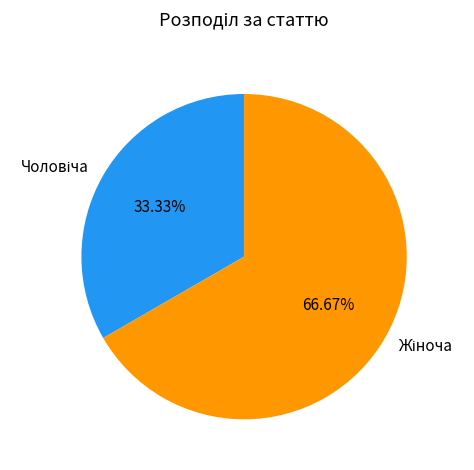

Does any single category account for the majority?

Yes